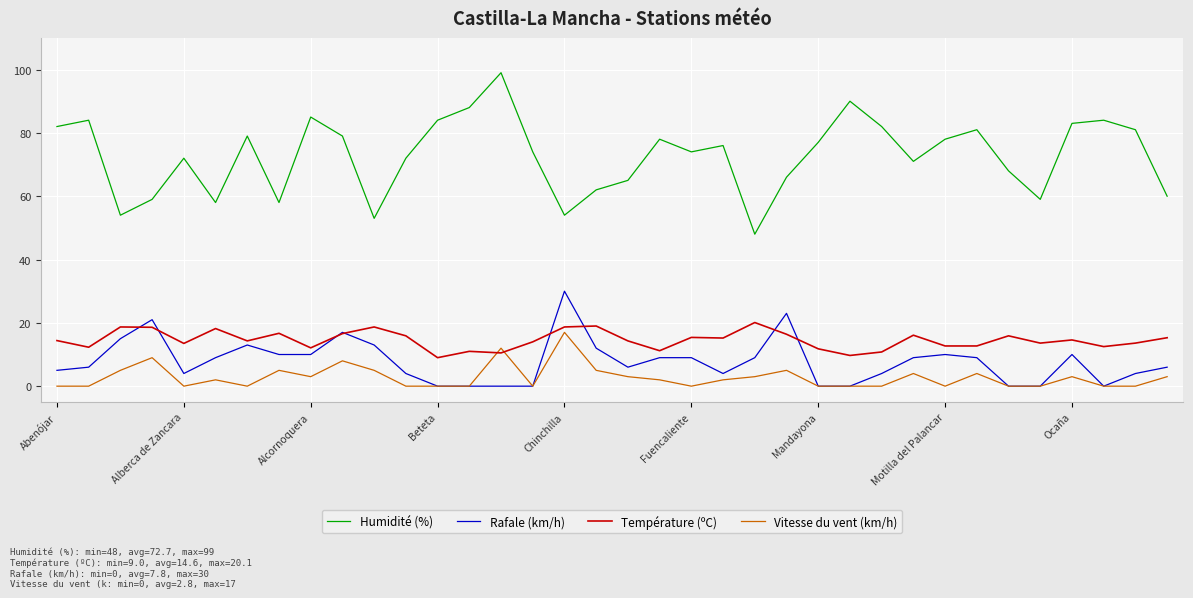

What is the maximum value for Rafale (km/h)?

30.0